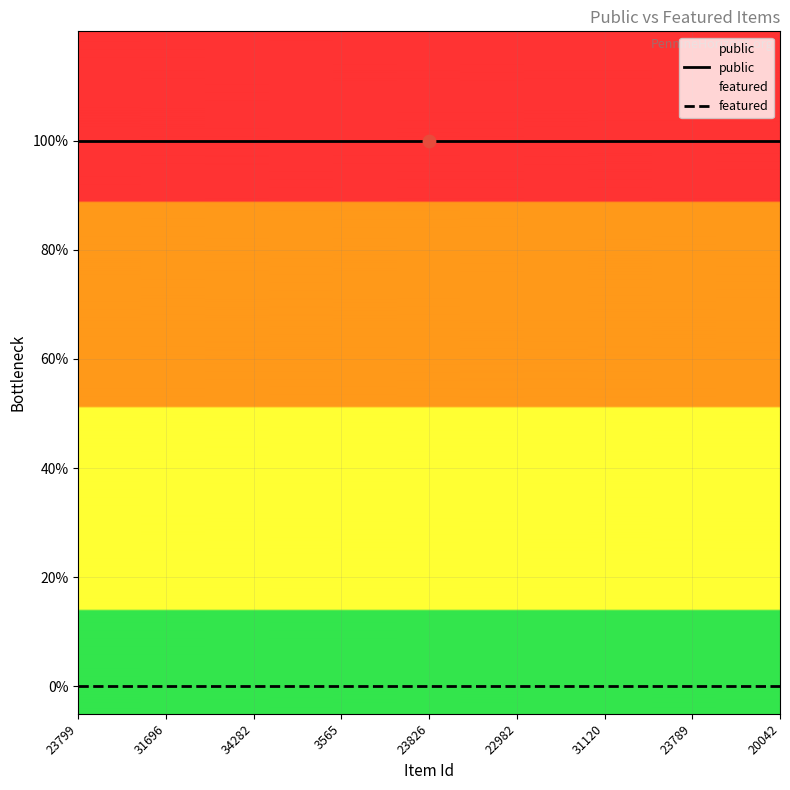

What is the total value across all series at 23799?

1